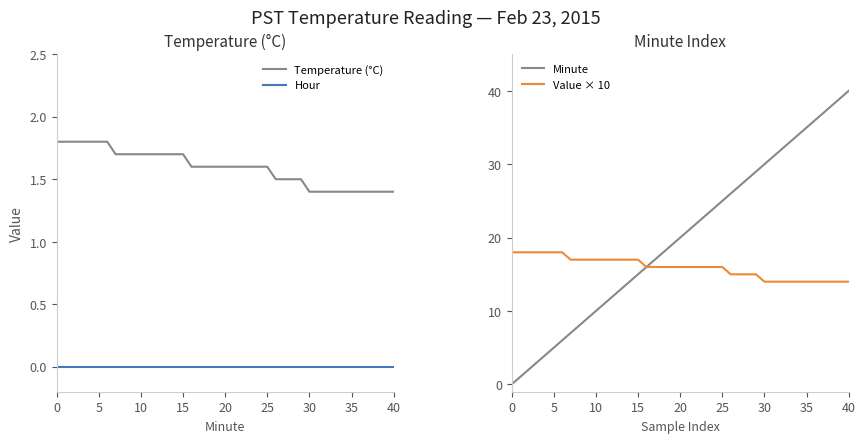

At which category is the sum across all series the highest?

39